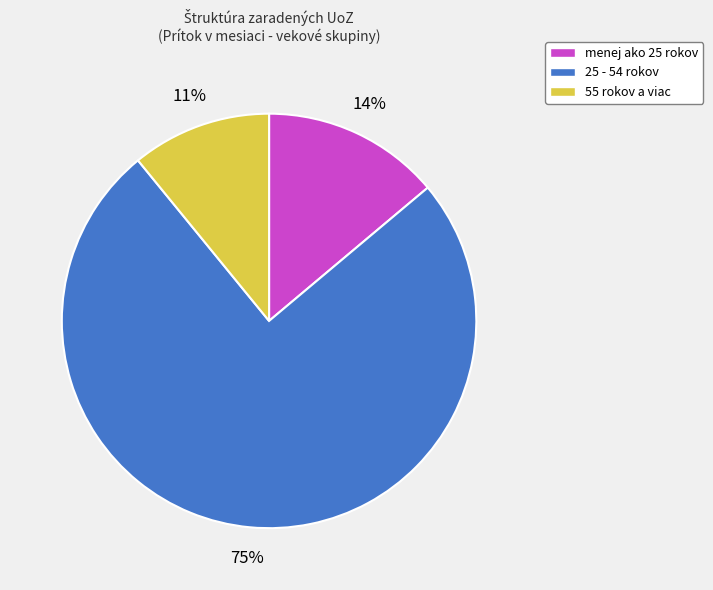

To the nearest percent, what is the combined percentage of 55 rokov a viac and 25 - 54 rokov?

86%